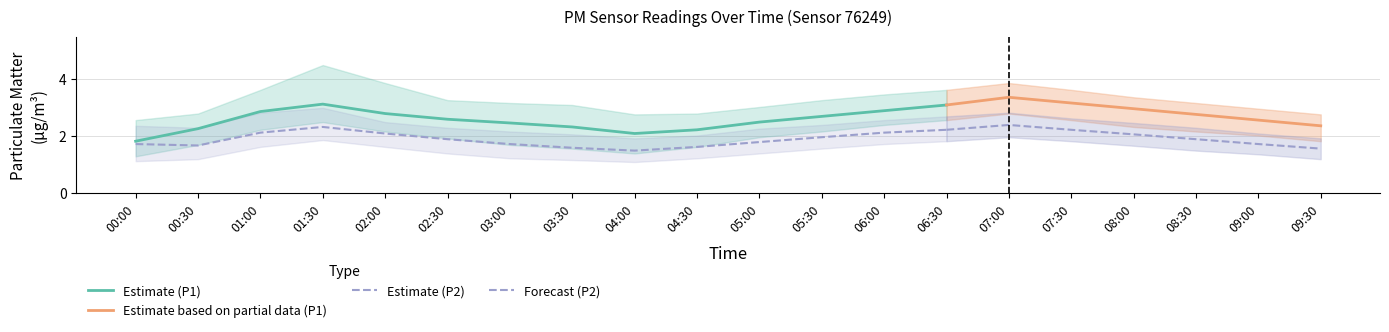

Reading right to left, what are all the values shown in this chart?

P1: 2.4	2.6	2.8	3.0	3.2	3.4	3.1	2.9	2.7	2.5	2.2	2.1	2.3	2.5	2.6	2.8	3.1	2.9	2.3	1.8
P1_lo: 1.8	2.0	2.2	2.3	2.6	2.8	2.6	2.4	2.2	2.0	1.6	1.4	1.6	1.7	1.9	2.2	2.5	2.2	1.7	1.3
P1_hi: 2.8	3.0	3.2	3.4	3.6	3.9	3.6	3.5	3.3	3.0	2.8	2.8	3.1	3.2	3.3	3.9	4.5	3.6	2.8	2.6
P2: 1.6	1.7	1.9	2.1	2.2	2.4	2.2	2.1	2.0	1.8	1.6	1.5	1.6	1.7	1.9	2.1	2.3	2.1	1.7	1.7
P2_lo: 1.2	1.4	1.5	1.7	1.8	2.0	1.8	1.7	1.6	1.4	1.2	1.1	1.2	1.2	1.4	1.6	1.9	1.6	1.2	1.1
P2_hi: 1.9	2.1	2.3	2.5	2.6	2.8	2.7	2.6	2.4	2.3	2.0	1.9	2.1	2.2	2.3	2.5	3.0	2.8	2.3	2.4